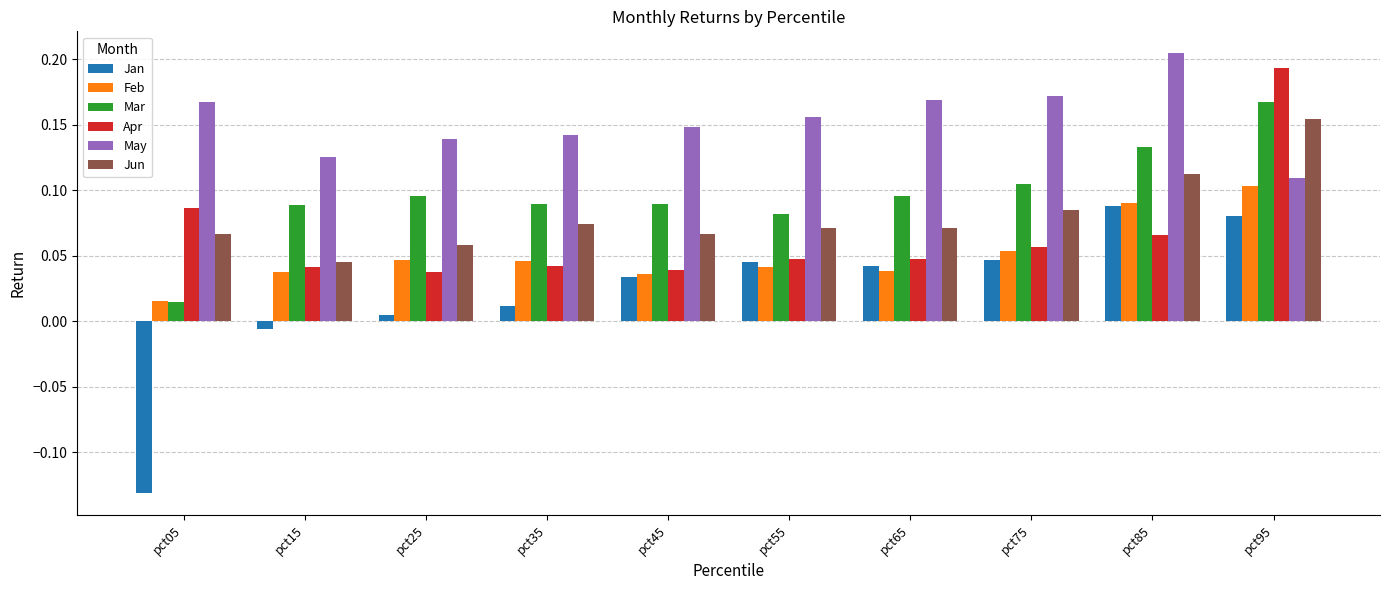

How many groups of bars are there?

10